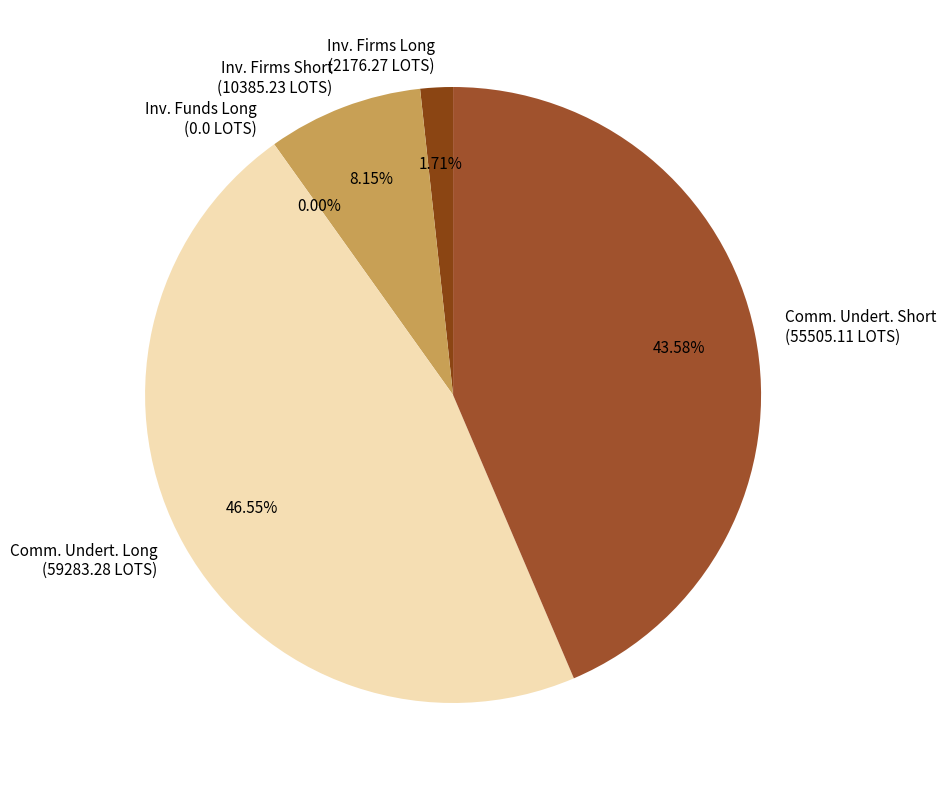

To the nearest percent, what is the combined percentage of Commercial Undertakings Long and Investment Funds Long?

47%